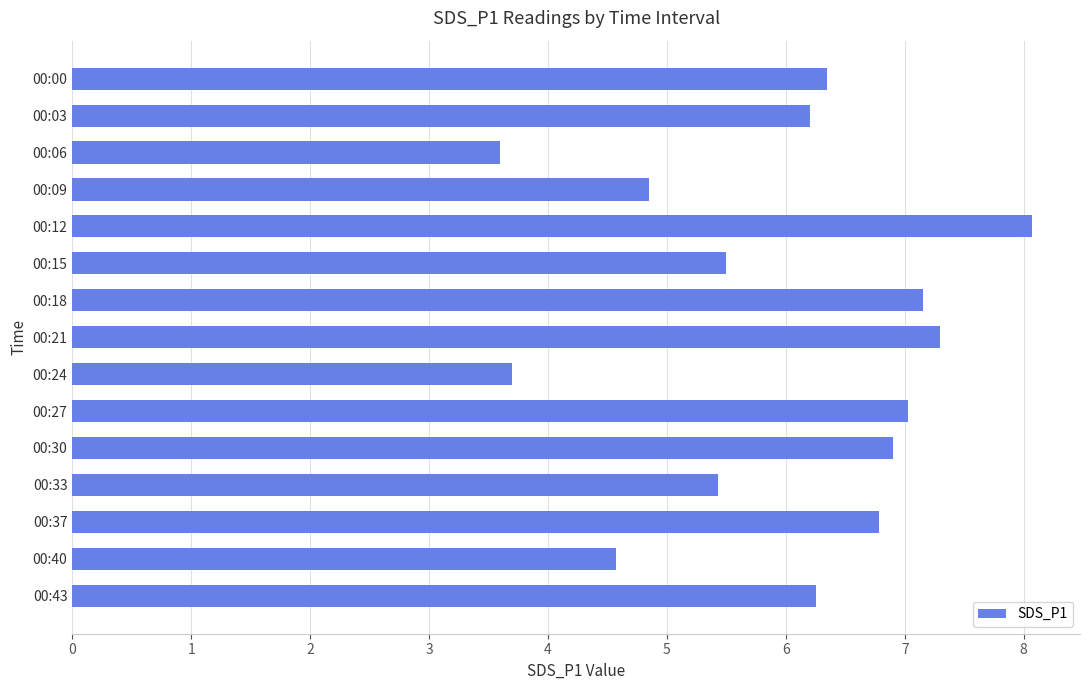

What is the ratio of the value at 00:37 to the value at 00:21?

0.9